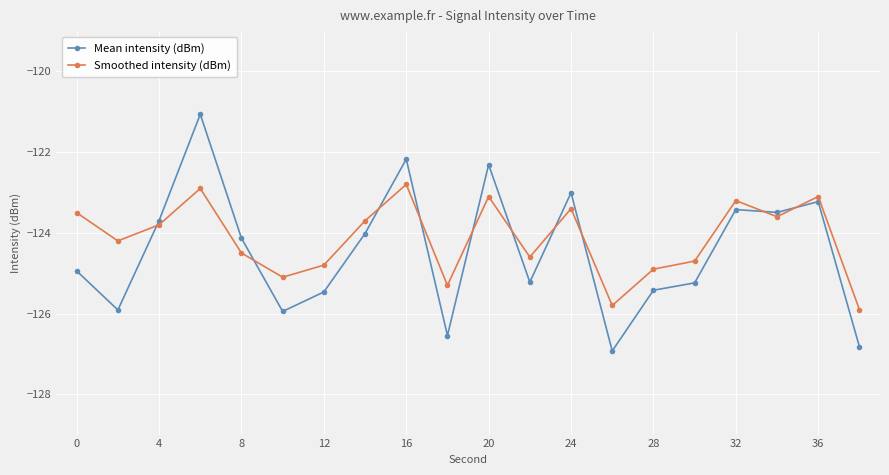

How many distinct data groups are displayed?

2